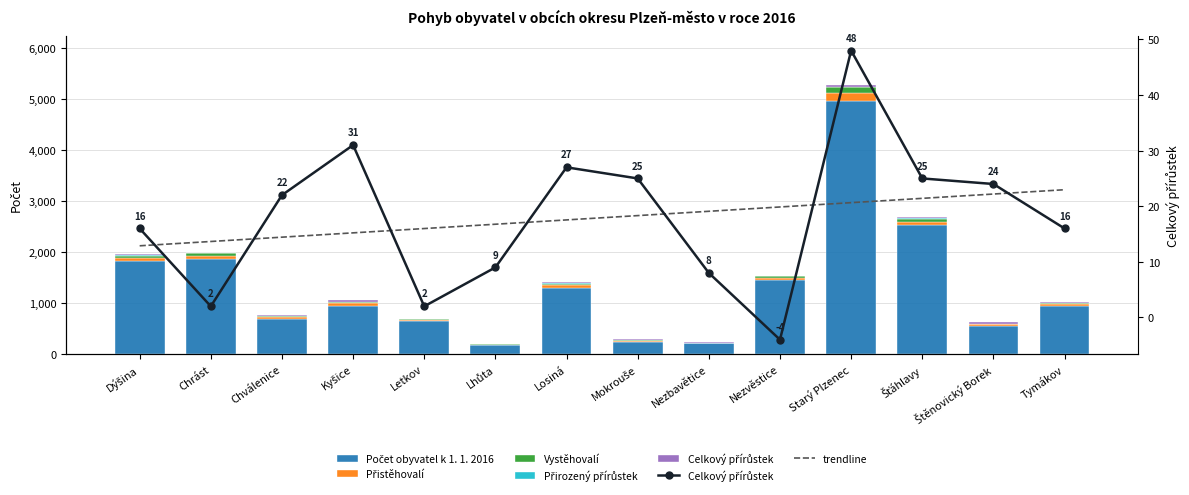

At which label does Počet obyvatel k 1. 1. 2016 reach its peak?

Starý Plzenec